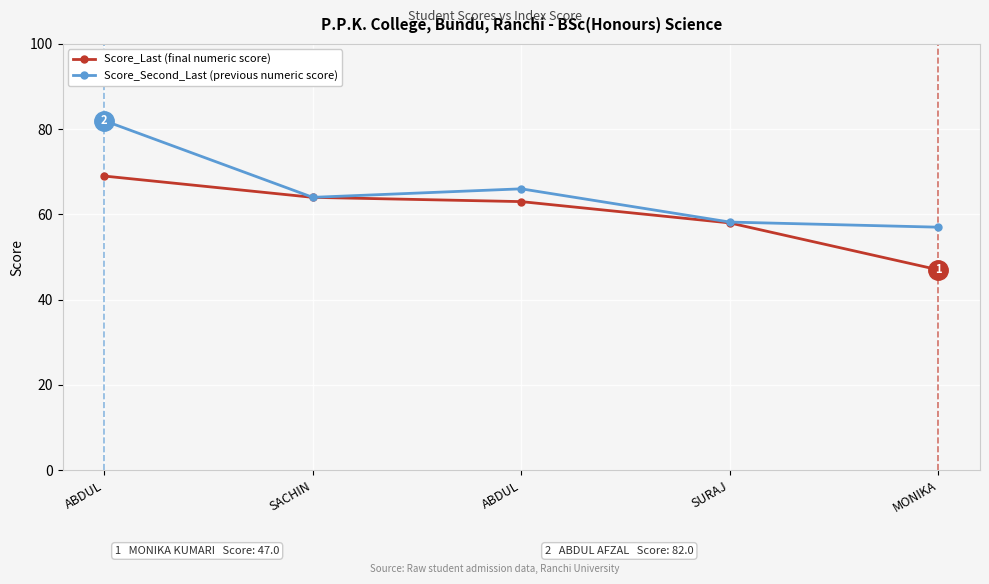

What is the sum of the Score_Last (final numeric score) values at SURAJ and SACHIN?

122.0